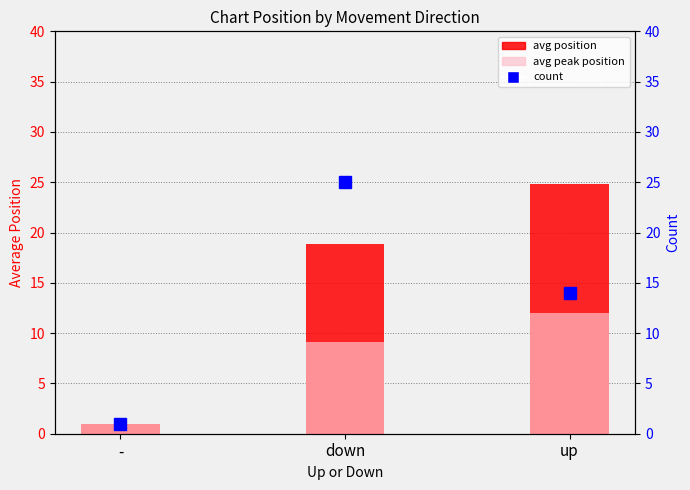

What is the approximate value of avg position (chart) at -?

1.0